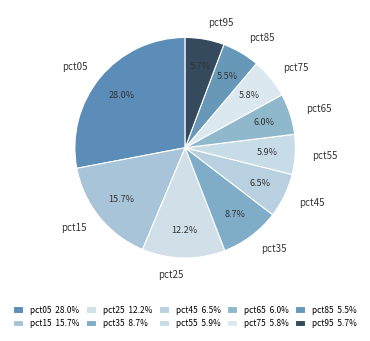

To the nearest percent, what is the average slice percentage?

10%